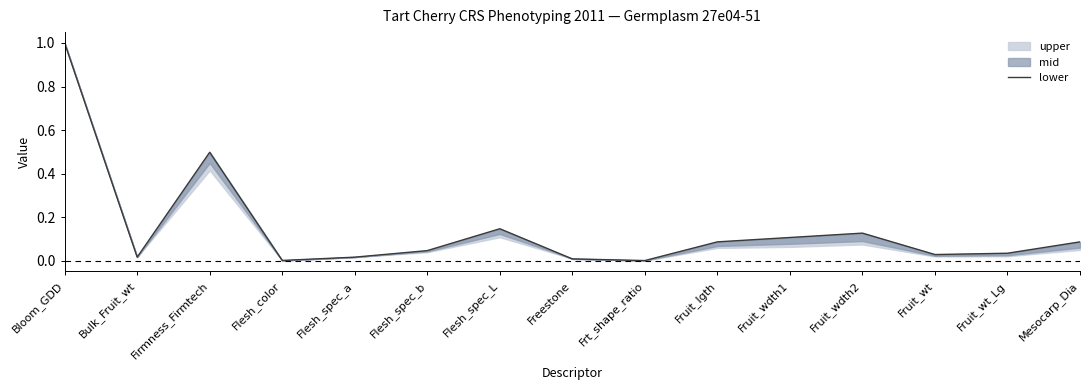

Reading left to right, extract all data points from this chart.

Bloom_GDD=1.0	Bulk_Fruit_wt=0.0	Firmness_Firmtech=0.5	Flesh_color=0.0	Flesh_spec_a=0.0	Flesh_spec_b=0.0	Flesh_spec_L=0.1	Freestone=0.0	Frt_shape_ratio=0.0	Fruit_lgth=0.1	Fruit_wdth1=0.1	Fruit_wdth2=0.1	Fruit_wt=0.0	Fruit_wt_Lg=0.0	Mesocarp_Dia=0.1